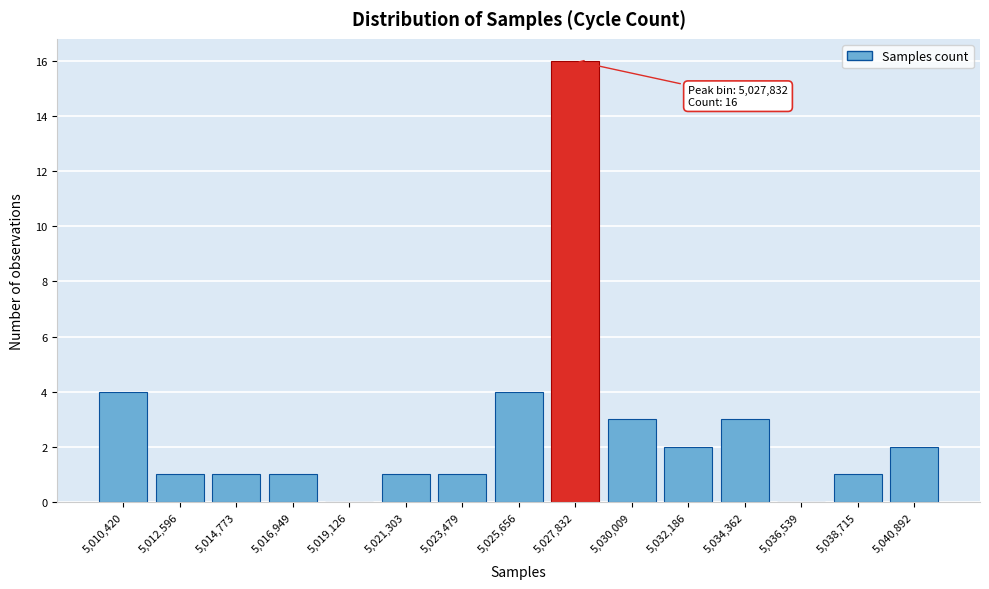

Reading right to left, extract all data points from this chart.

5,040,892=2	5,038,715=1	5,036,539=0	5,034,362=3	5,032,186=2	5,030,009=3	5,027,832=16	5,025,656=4	5,023,479=1	5,021,303=1	5,019,126=0	5,016,949=1	5,014,773=1	5,012,596=1	5,010,420=4